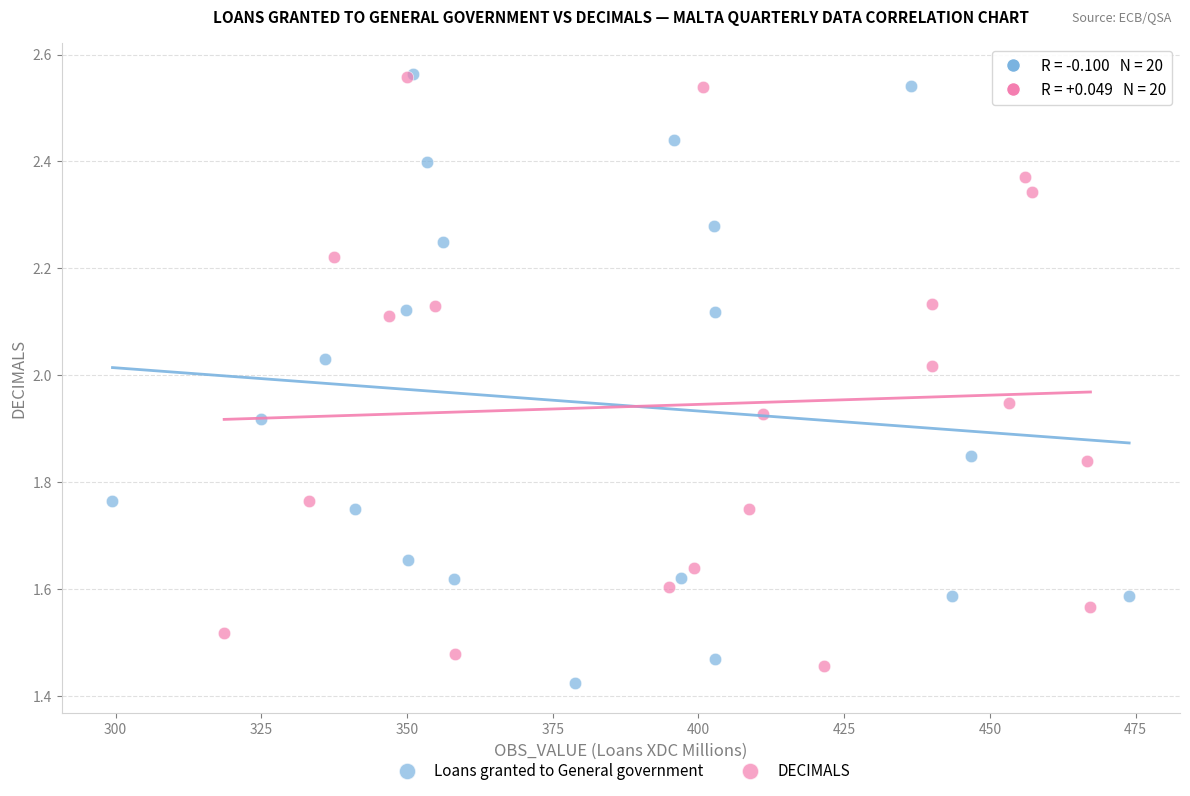

Which series has the largest Y range (max minus min)?

Loans granted to General government